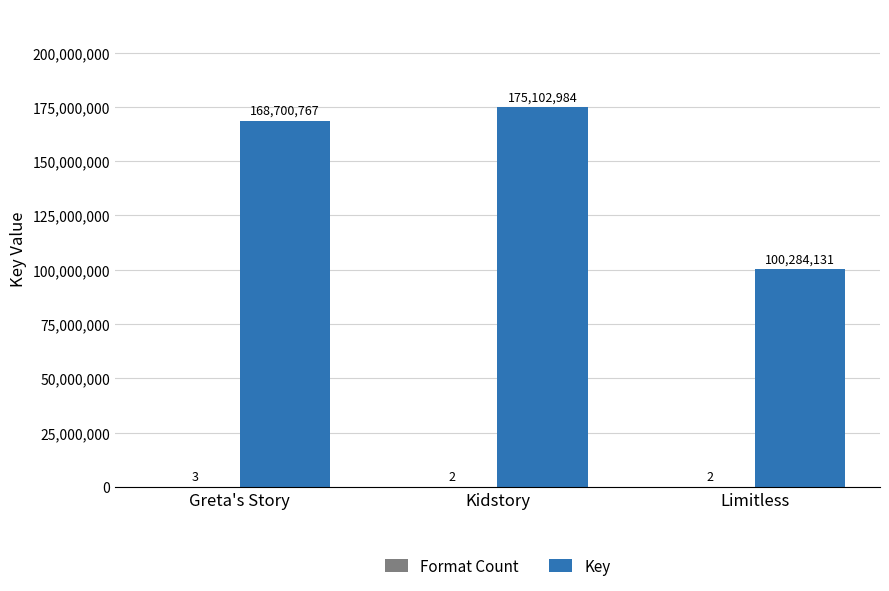

Does the chart contain stacked bars?

No